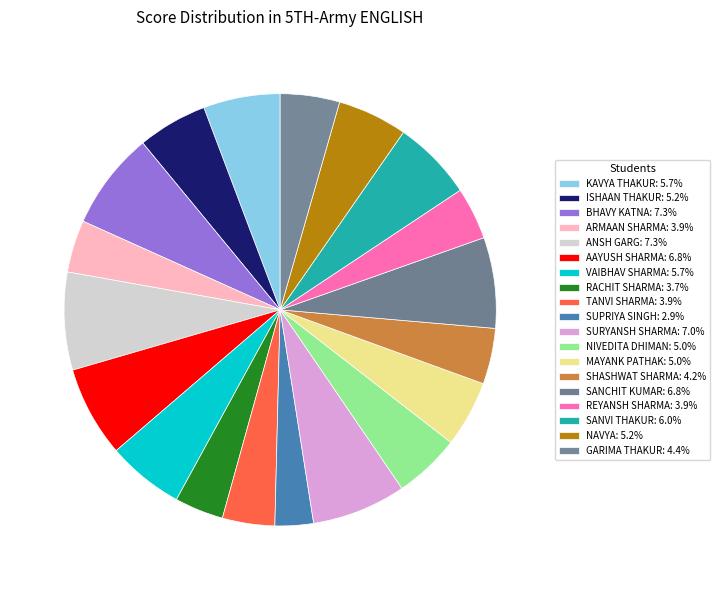

To the nearest percent, what portion does SUPRIYA SINGH represent?

3%